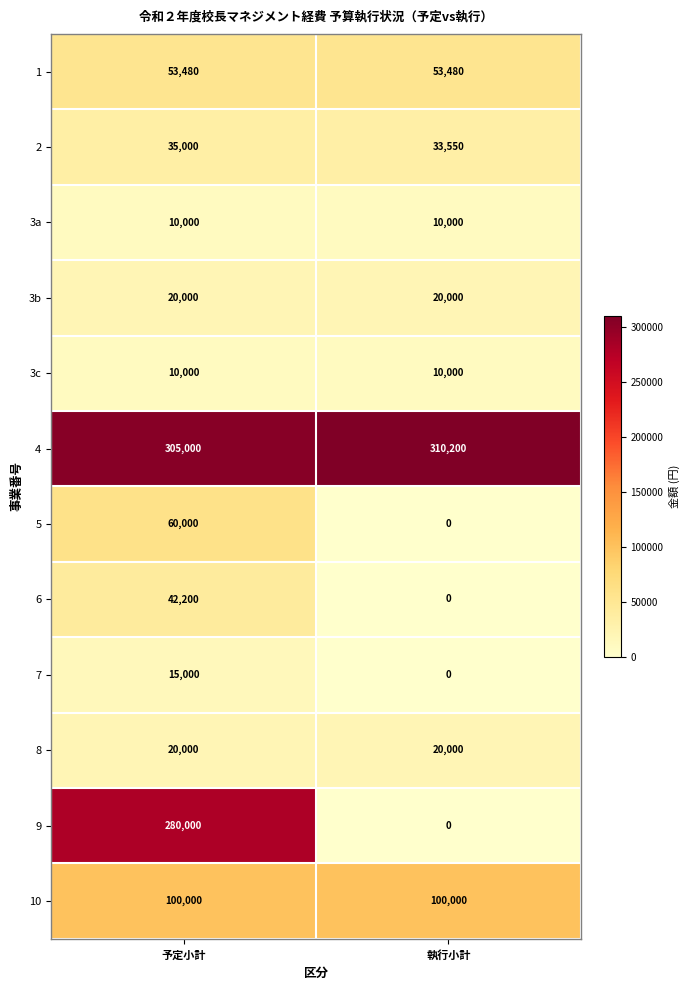

Reading left to right, what are all the values shown in this chart?

1: 53480	53480
2: 35000	33550
3a: 10000	10000
3b: 20000	20000
3c: 10000	10000
4: 305000	310200
5: 60000	0
6: 42200	0
7: 15000	0
8: 20000	20000
9: 280000	0
10: 100000	100000